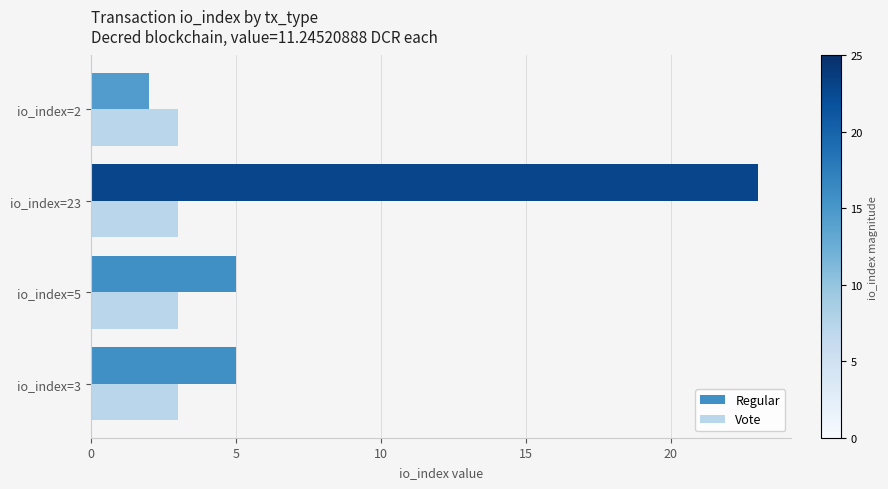

Between io_index=3 and io_index=2, which series saw the biggest shift?

Regular